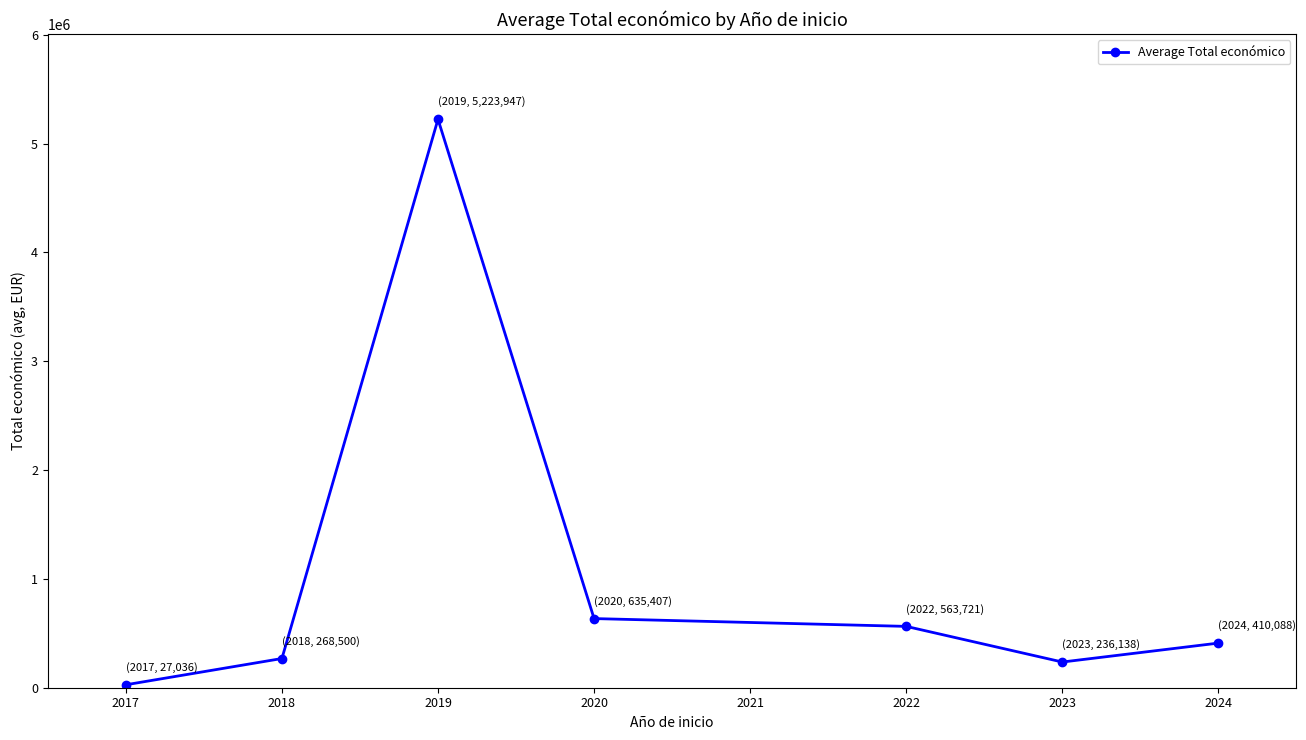

What is the difference between the maximum and minimum values?

5196911.0